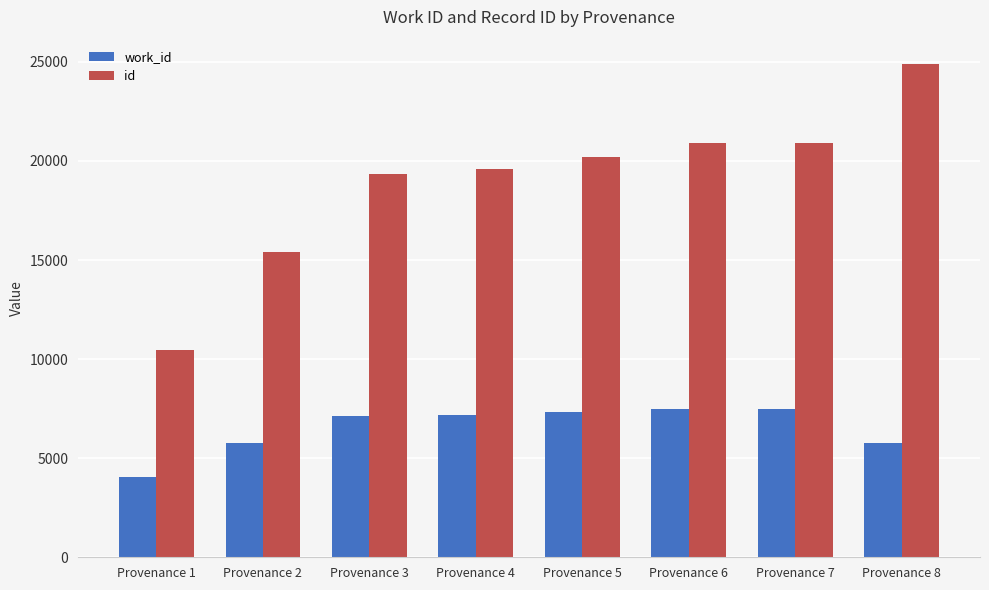

Read the work_id value at Provenance 6.

7467